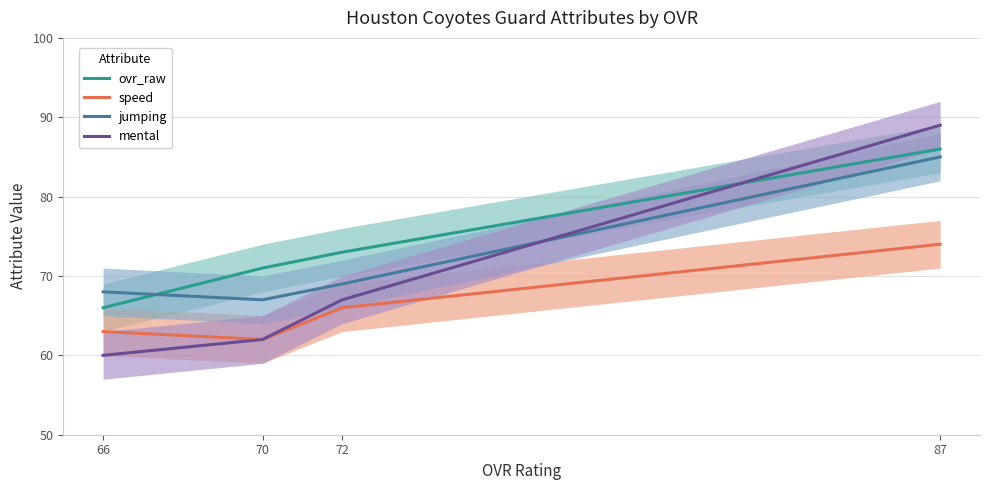

Count the ovr_raw values in the range 71 to 86.

3